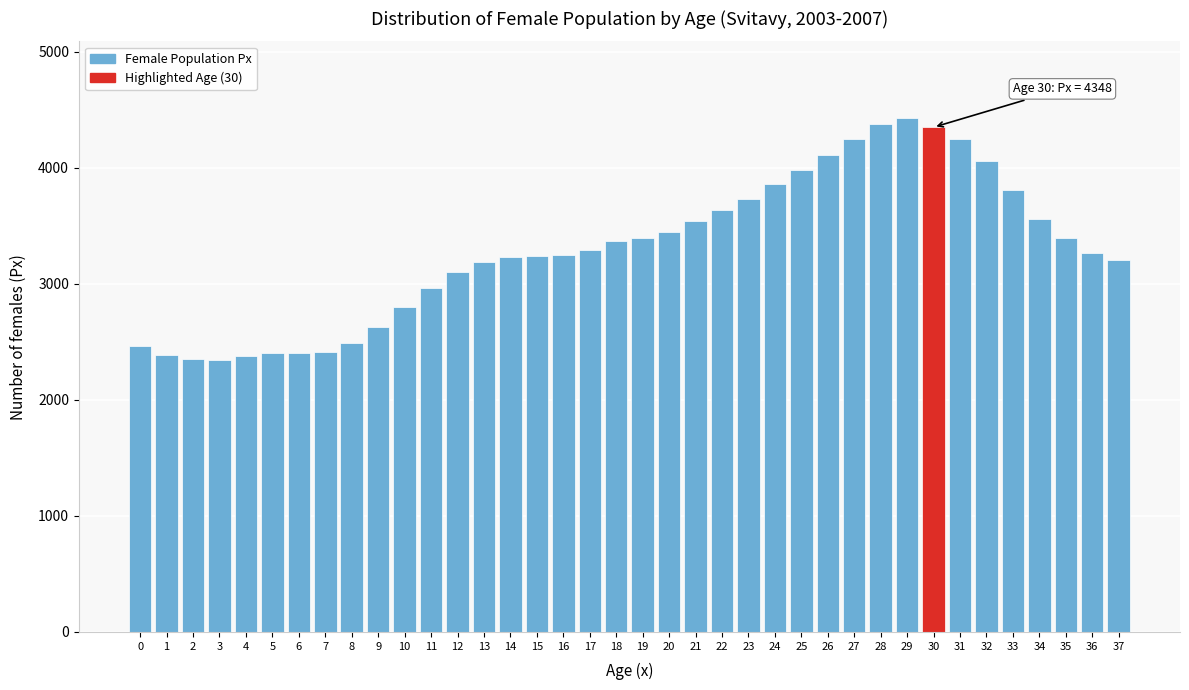

What is the minimum value shown in the chart?

2341